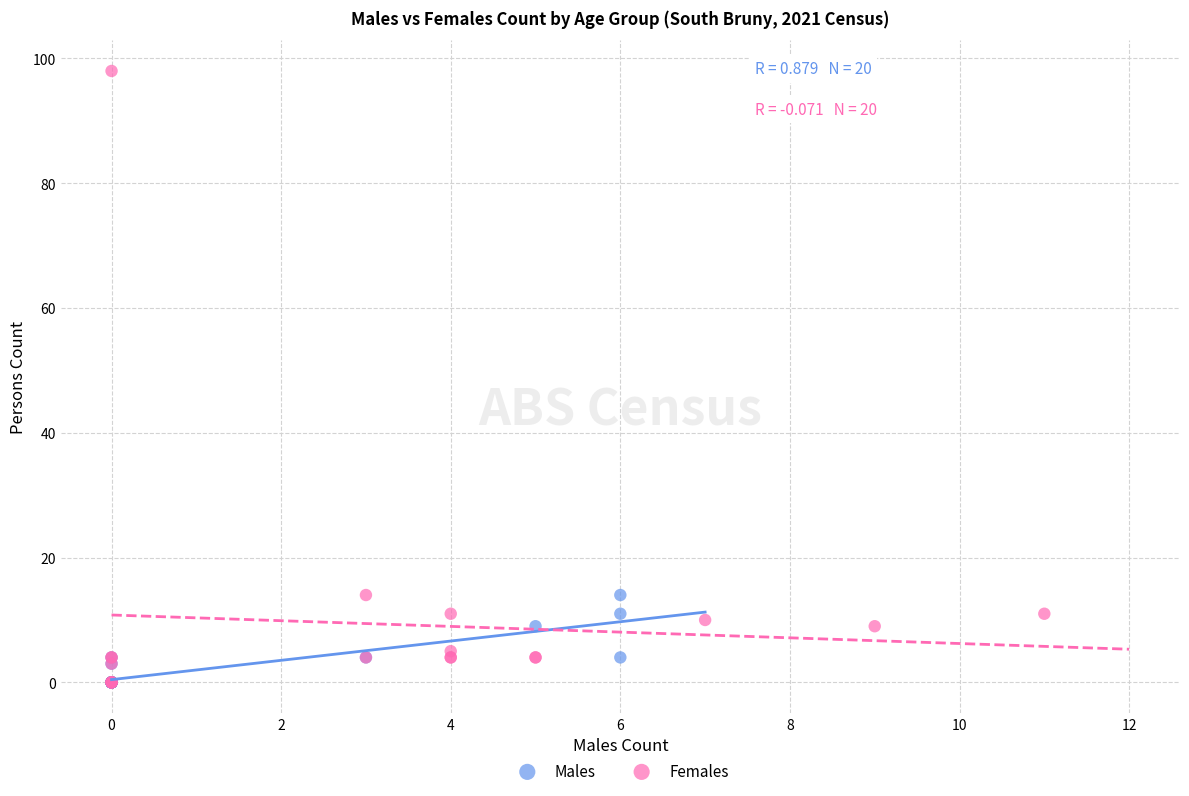

Which series has the largest Y range (max minus min)?

Females